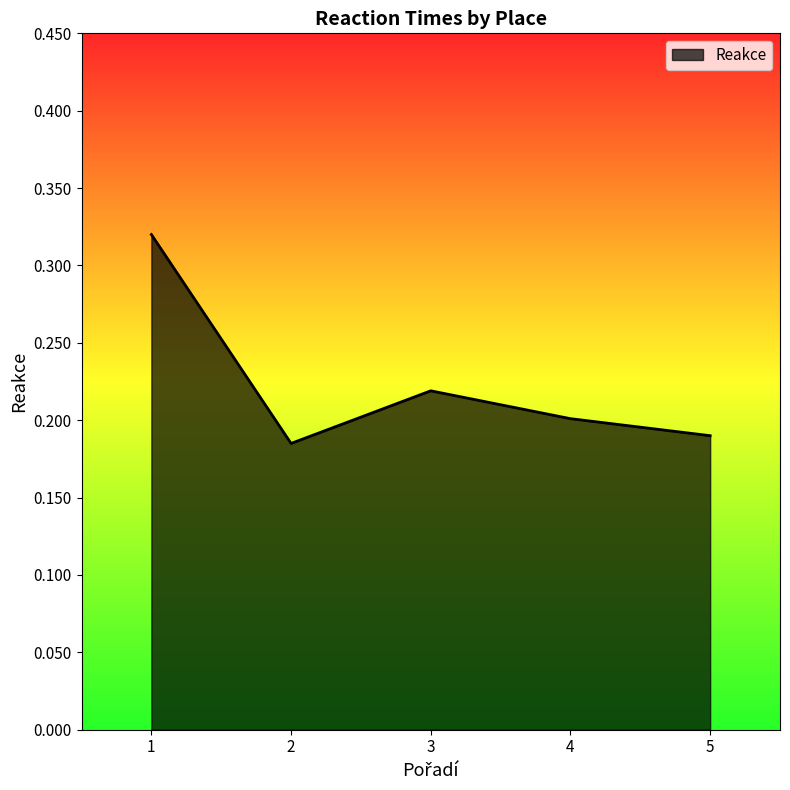

At which label is the value closest to 0?

2